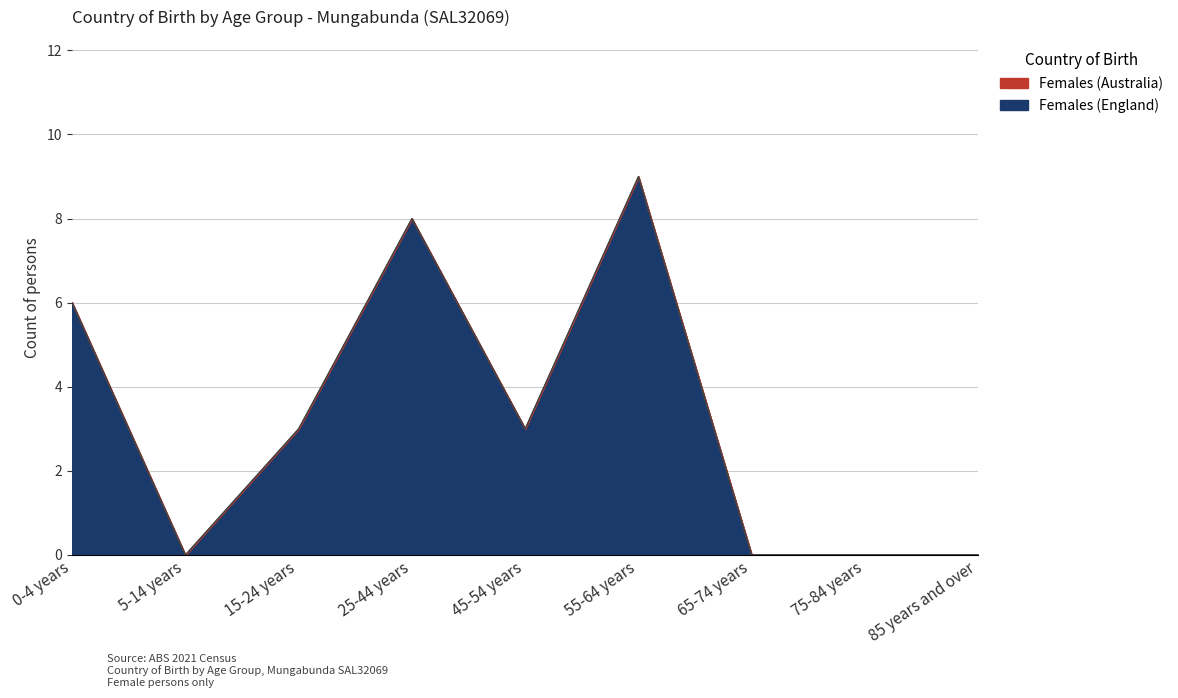

What is the change in value from 55-64 years to 85 years and over?

-9